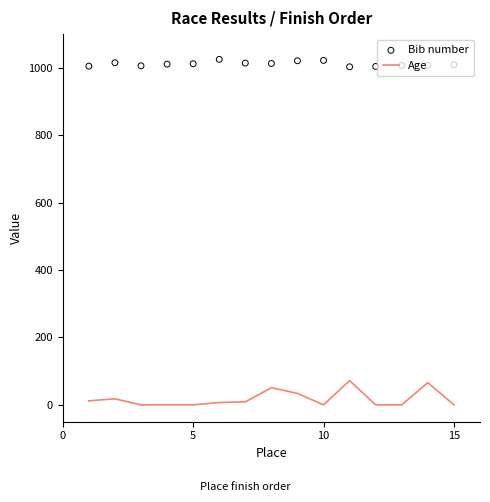

Is the value of Age at 0 greater than the value of Bib number at 14?

No